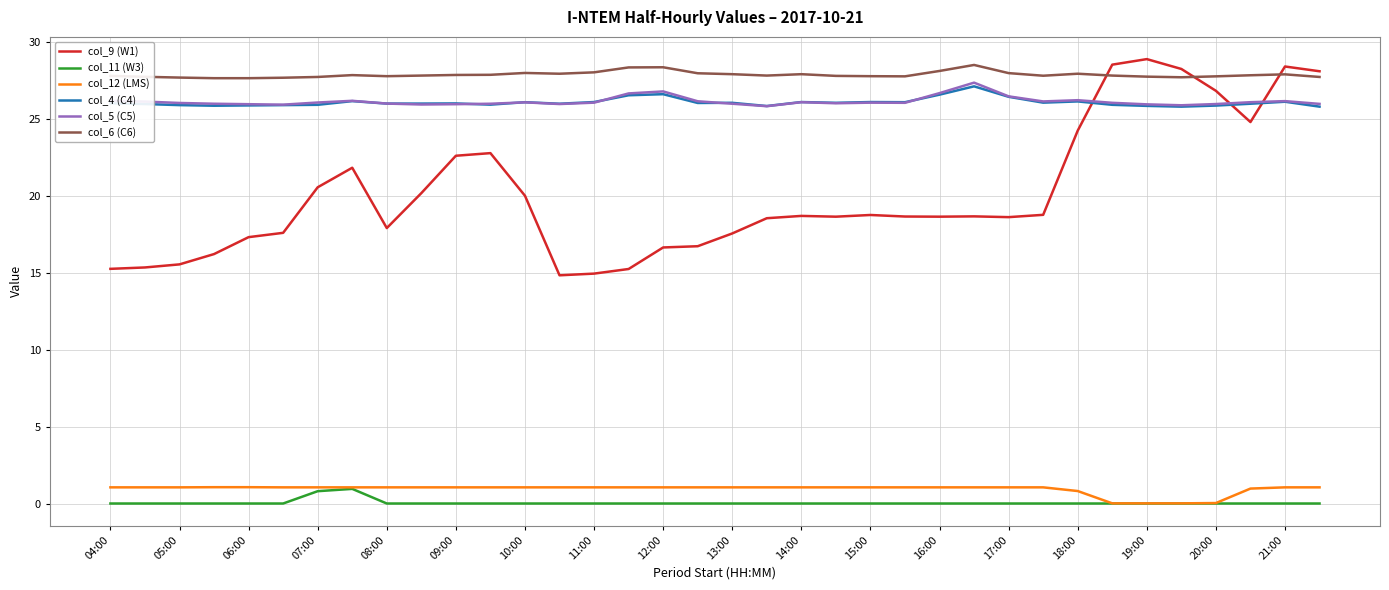

Which series has the widest spread of values?

col_9 (W1)